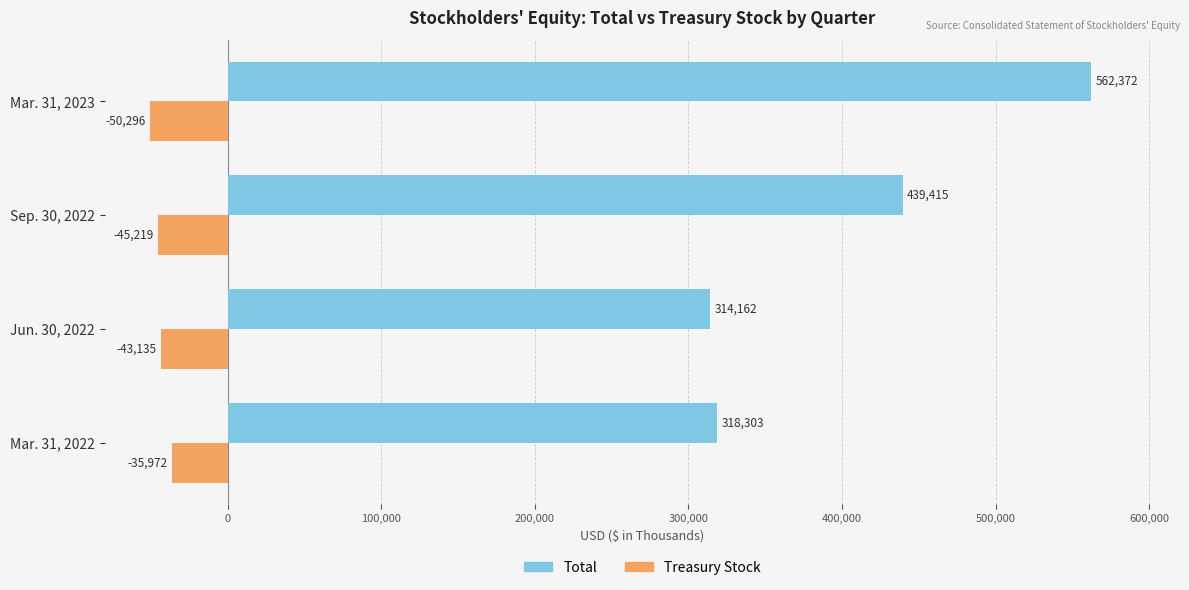

Which label corresponds to the largest value in the chart?

Mar. 31, 2023